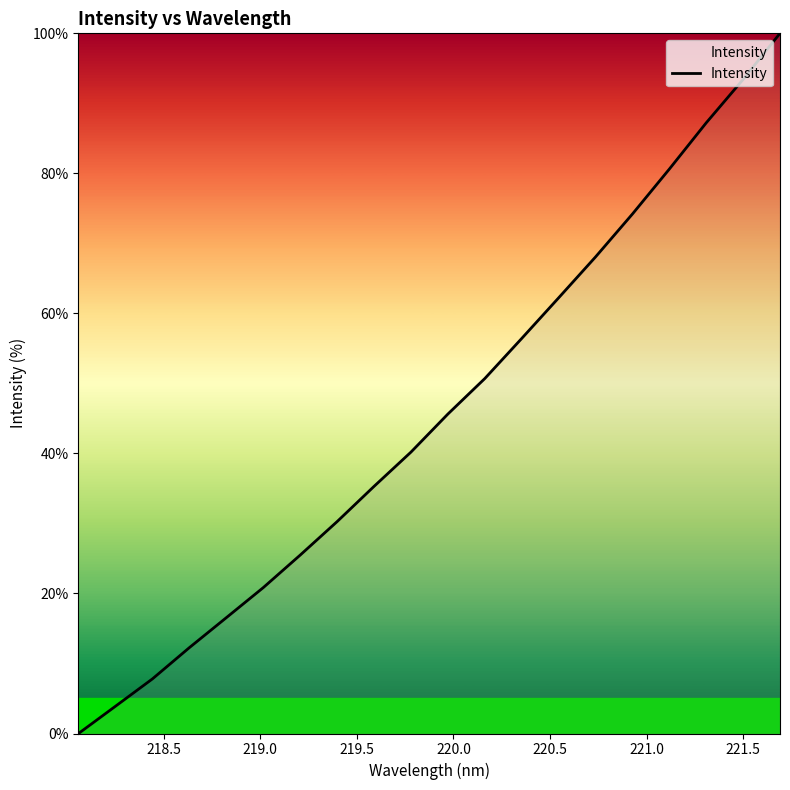

What is the greatest value displayed?

100.0